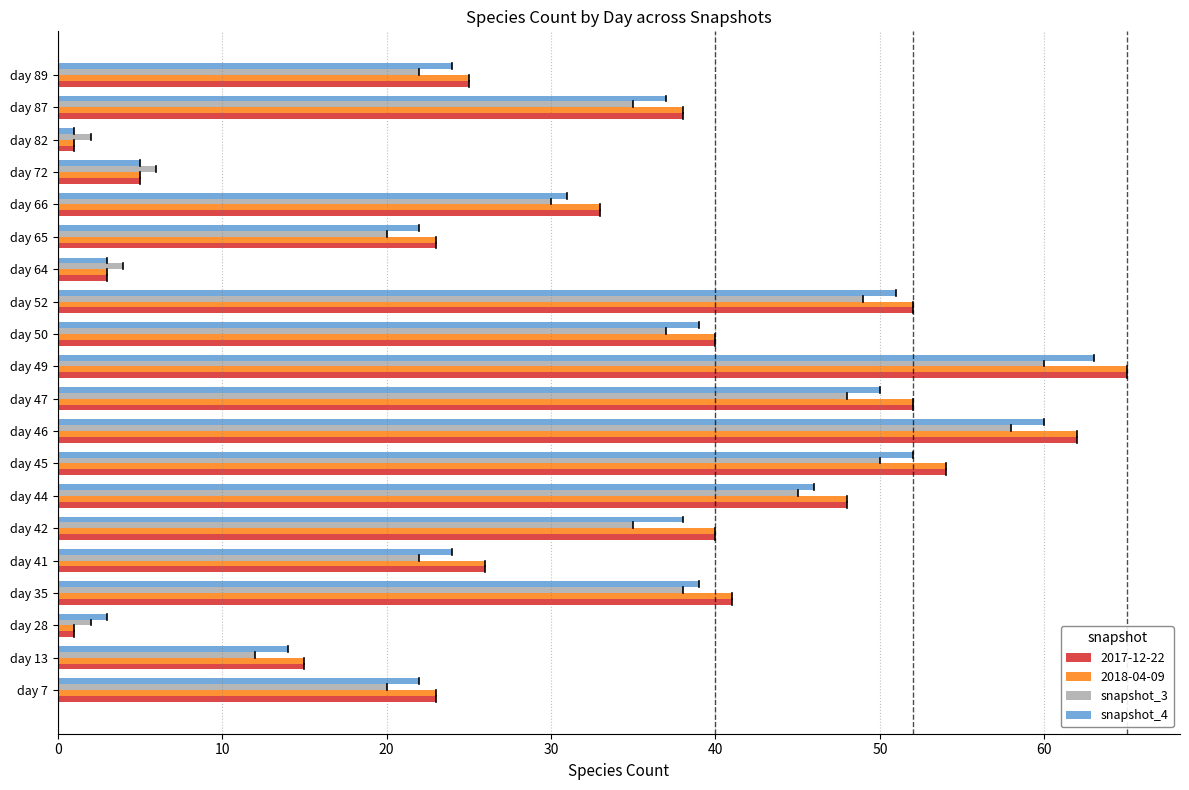

What is the difference between the maximum and minimum values in the 2017-12-22 series?

64